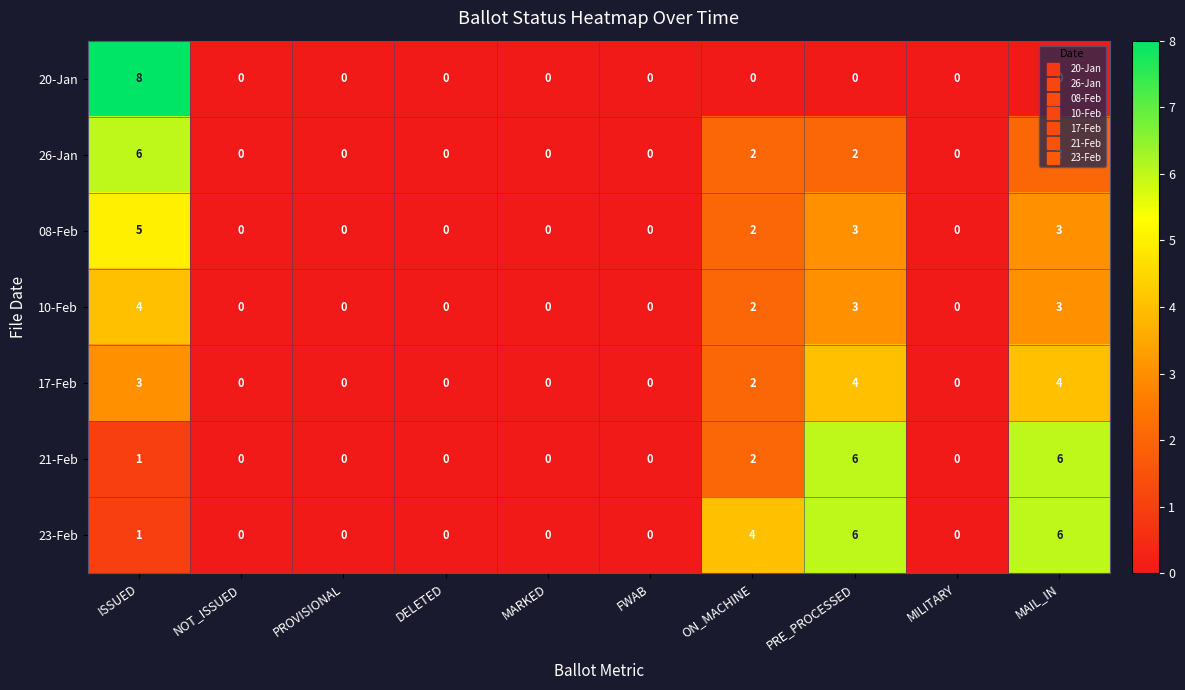

Is it true that 20-Jan equals 4 at ON_MACHINE?

False